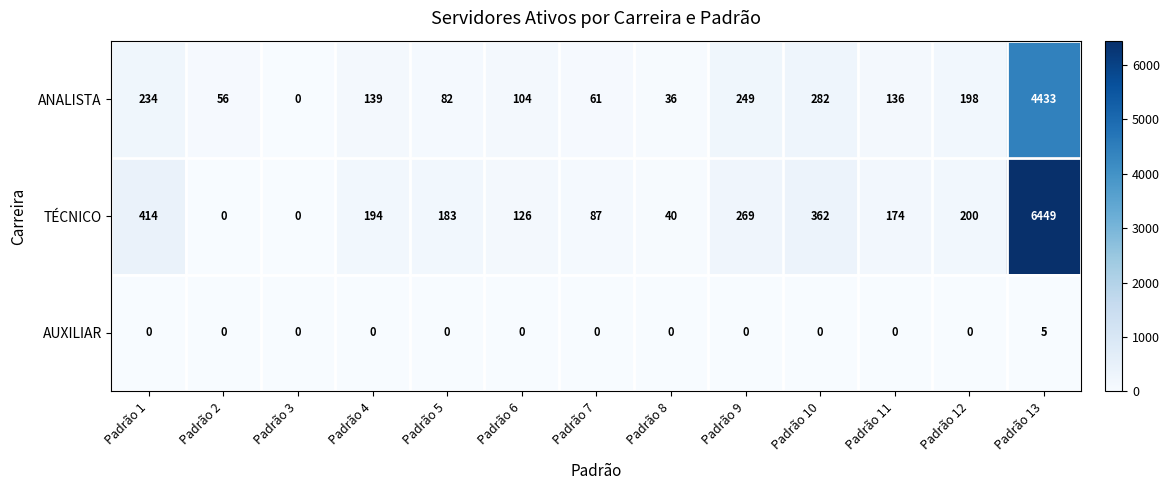

Which category has the highest value across all series?

Padrão 13